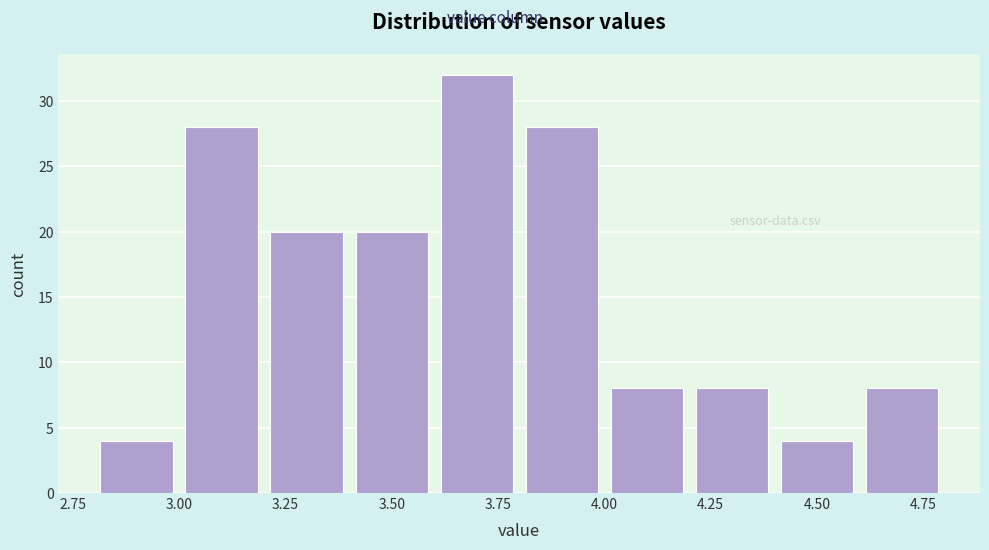

What is the height of the bar covering 4.2 to 4.4 on the x-axis? The values are not printed on the chart, so give them approximately, as read against the axis.

8